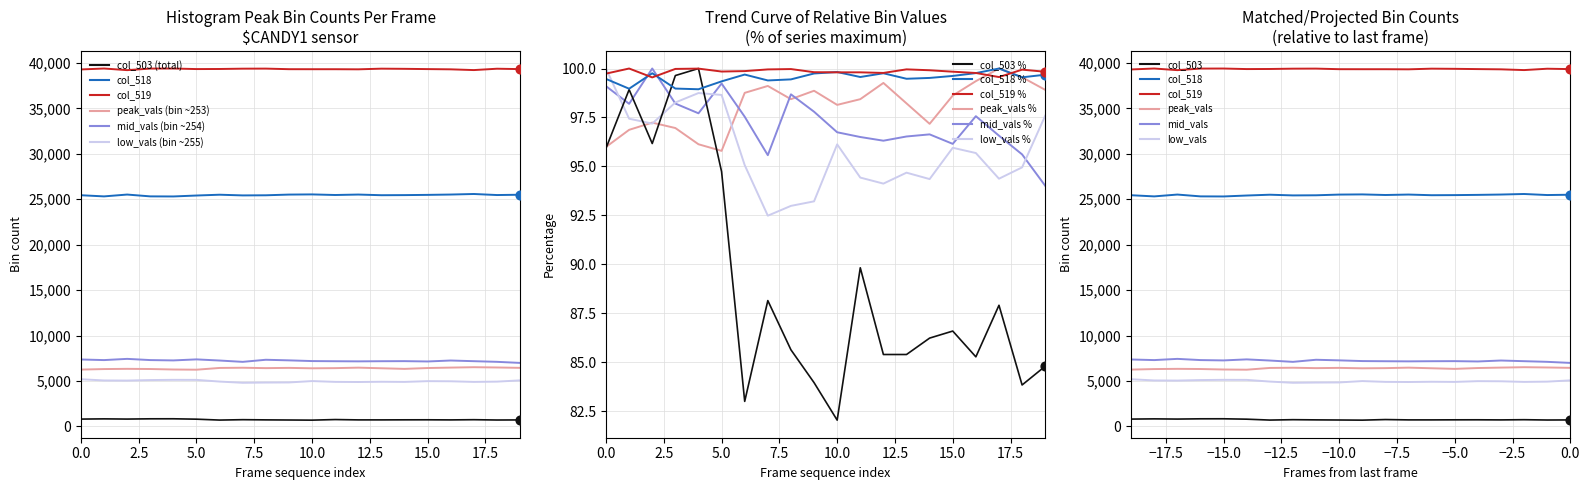

At how many categories does at least one series exceed 39132?

20